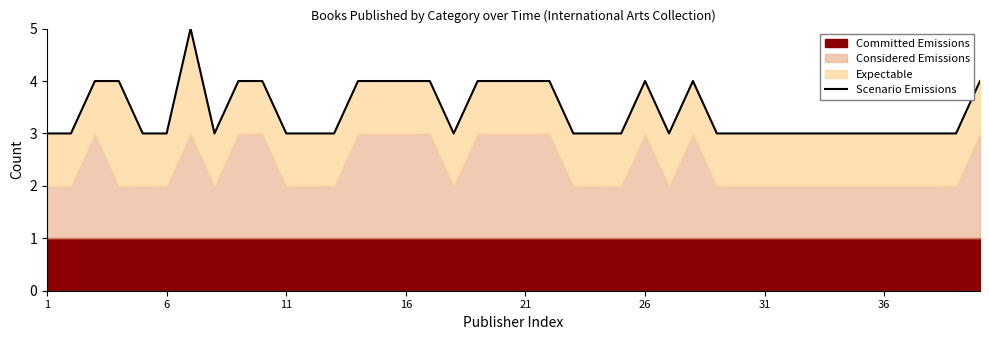

How many interior local valleys (lower than both neighbors) does the data have?

3